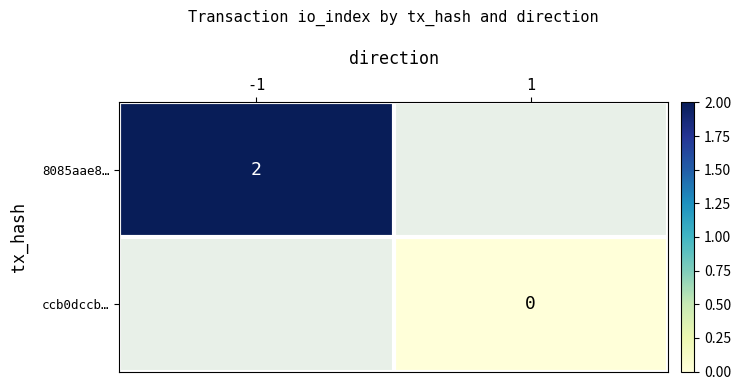

What is the maximum value shown in the chart?

2.0